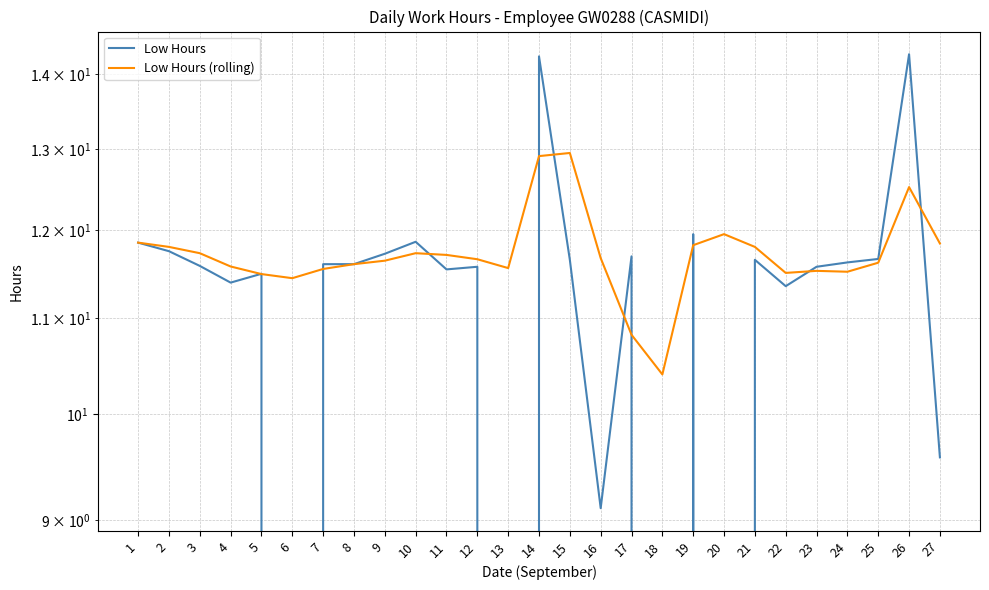

Is this an area chart (filled region under the line)?

No